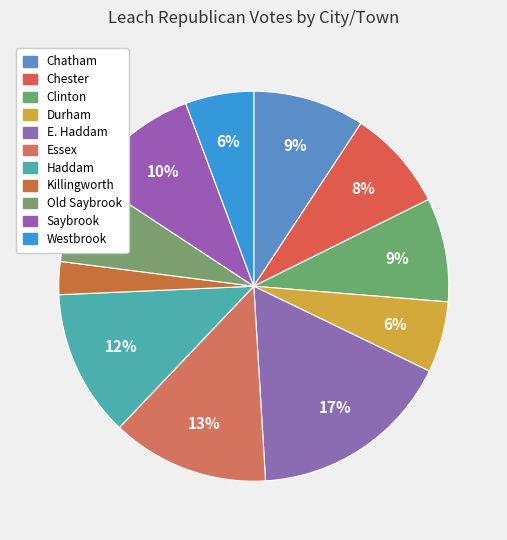

True or false: Essex accounts for 13% of the total.

True